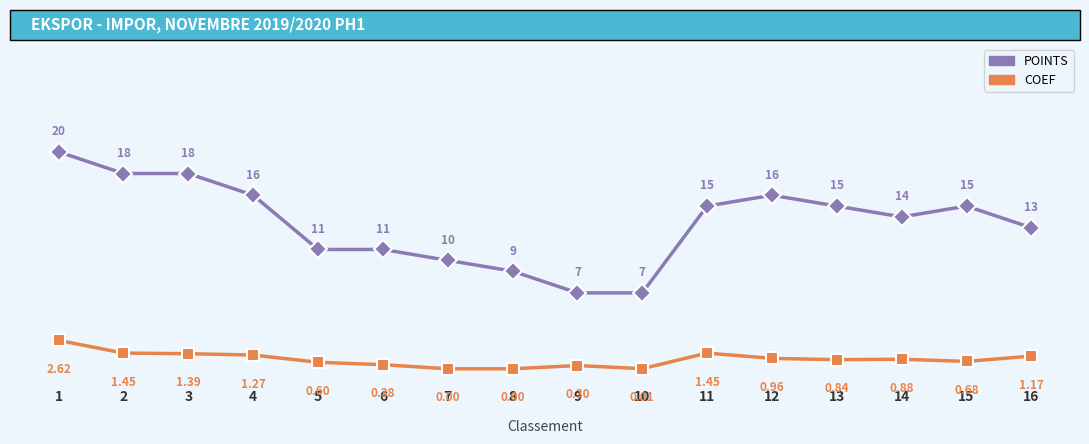

At which category is the sum across all series the highest?

1